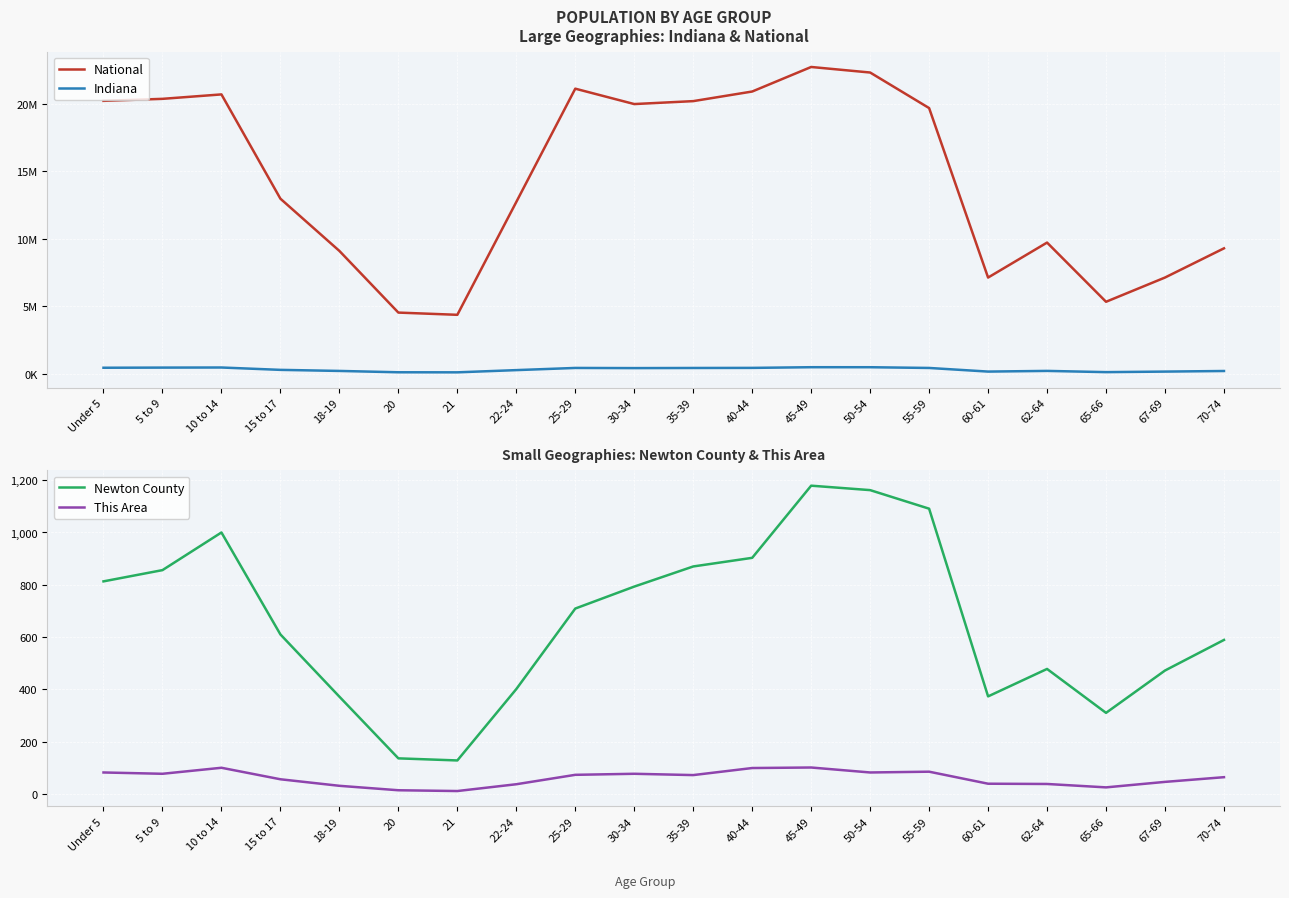

What is the highest value of the Newton County series?

1179